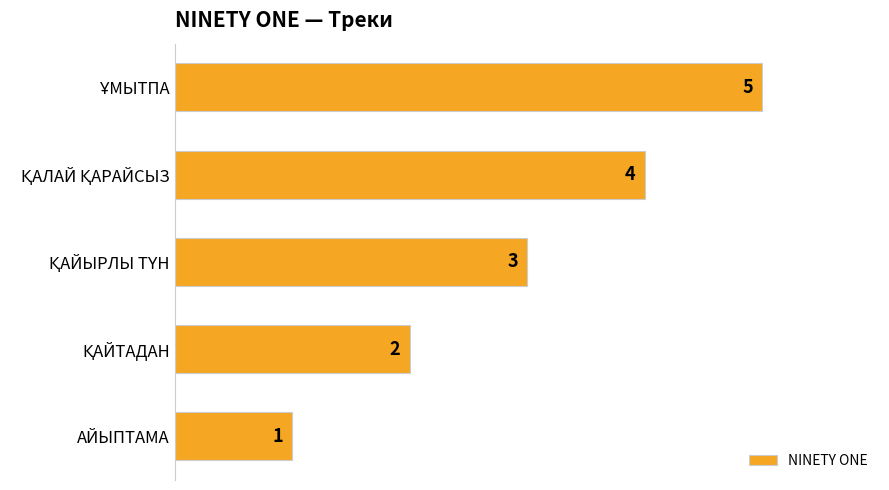

What is the difference between the second highest and minimum values?

3